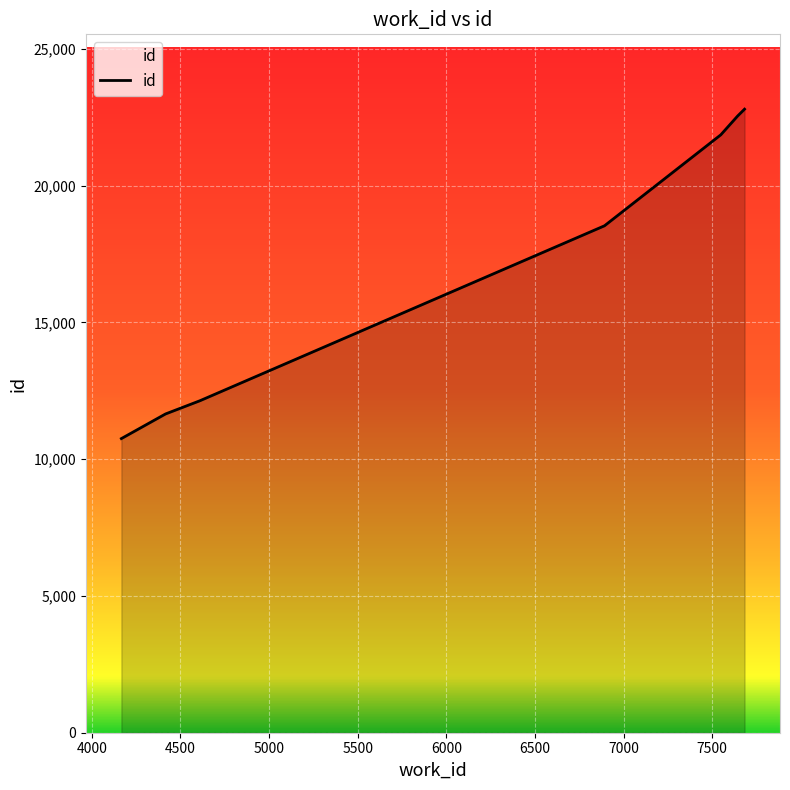

What is the minimum value shown in the chart?

10751